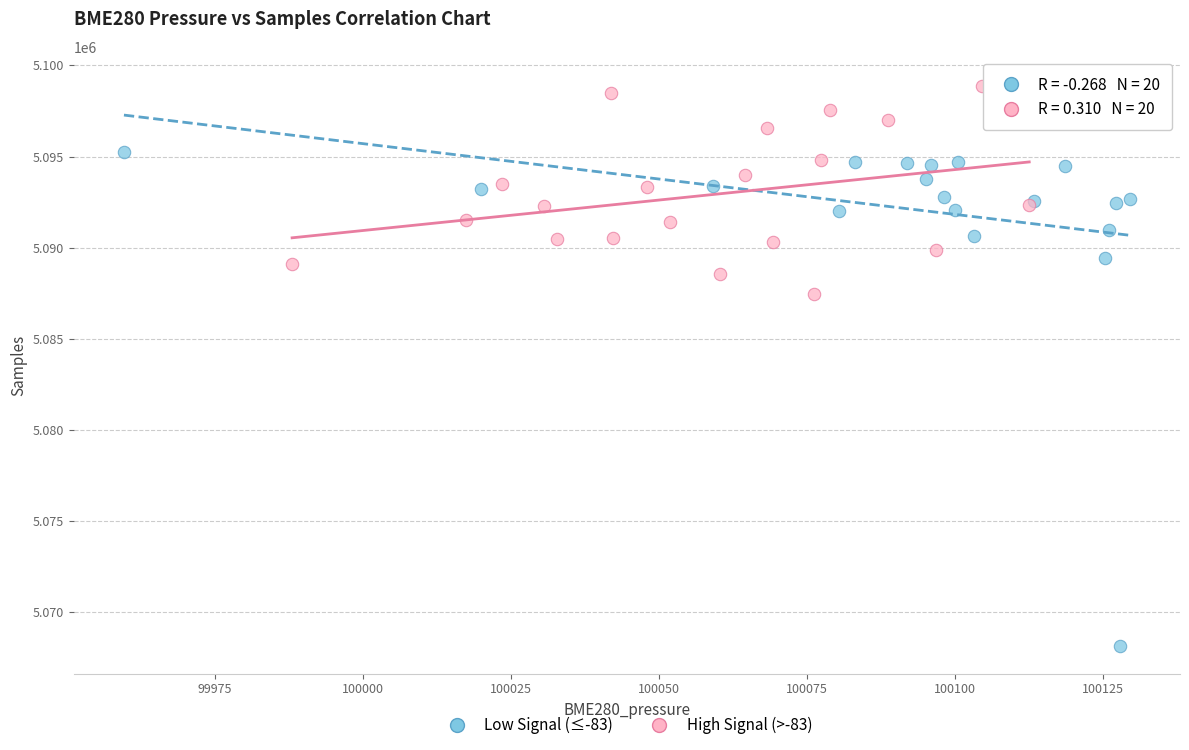

What are all the series names shown in the legend?

Low Signal (≤-83), High Signal (>-83)